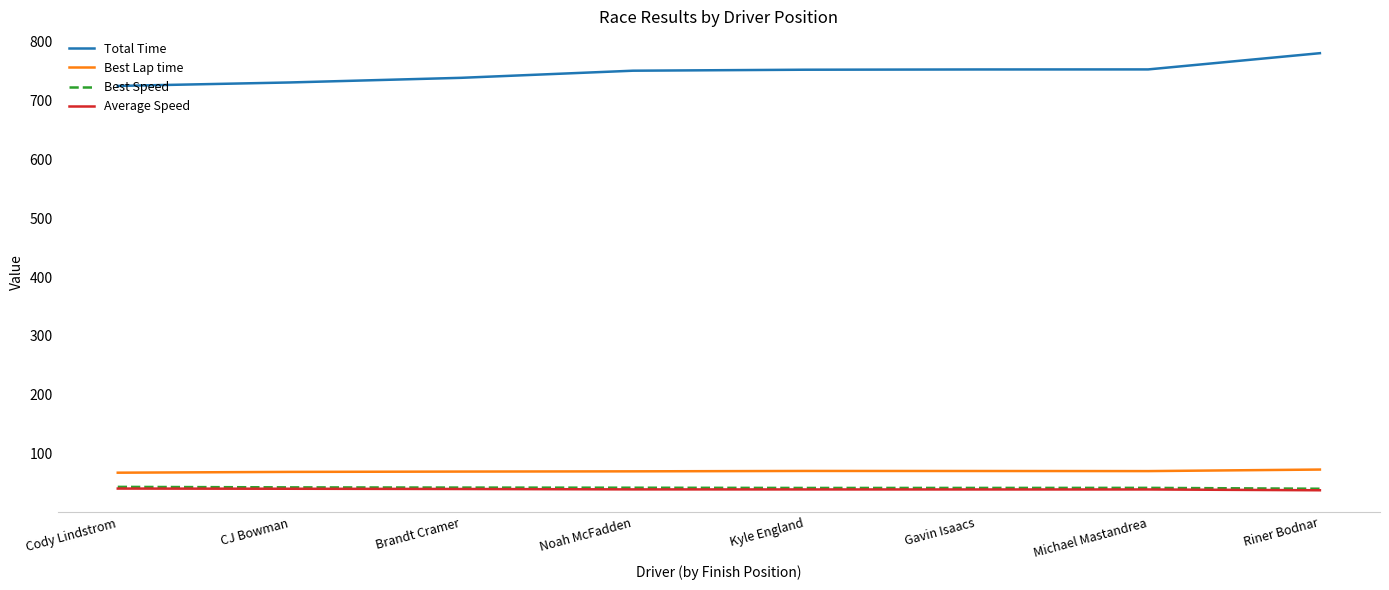

What are all the series names shown in the legend?

Total Time, Best Lap time, Best Speed, Average Speed